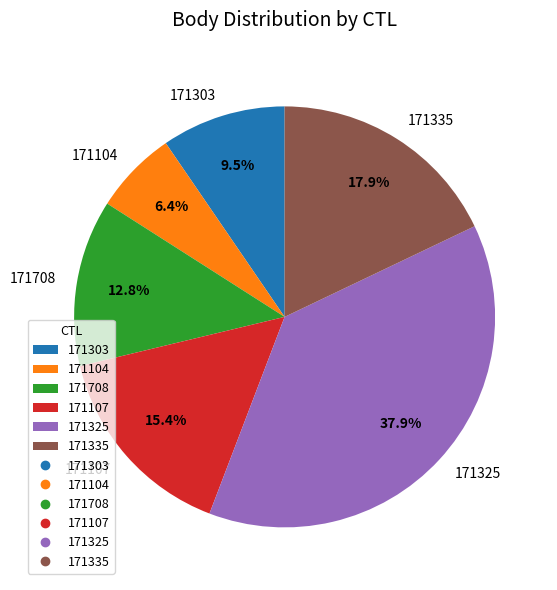

Is there any slice that represents more than half of the pie?

No